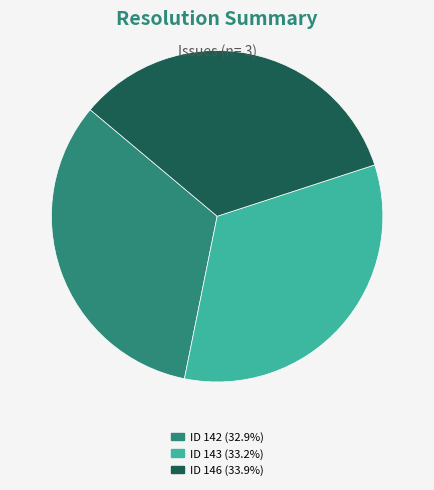

Do ID 143 (33.2%) and ID 142 (32.9%) together represent more than half of the pie?

Yes